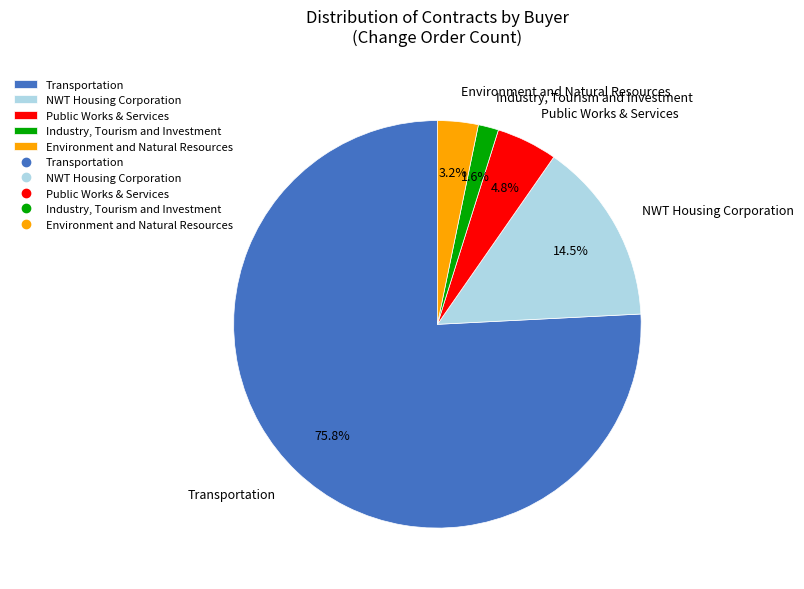

To the nearest percent, what portion does Industry, Tourism and Investment represent?

2%